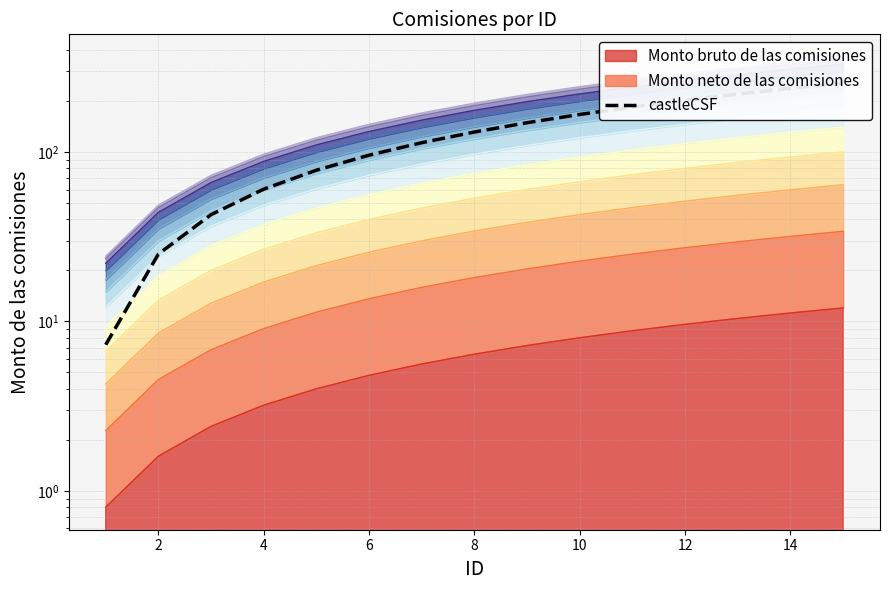

True or false: the data has more than 0 interior local peaks.

False